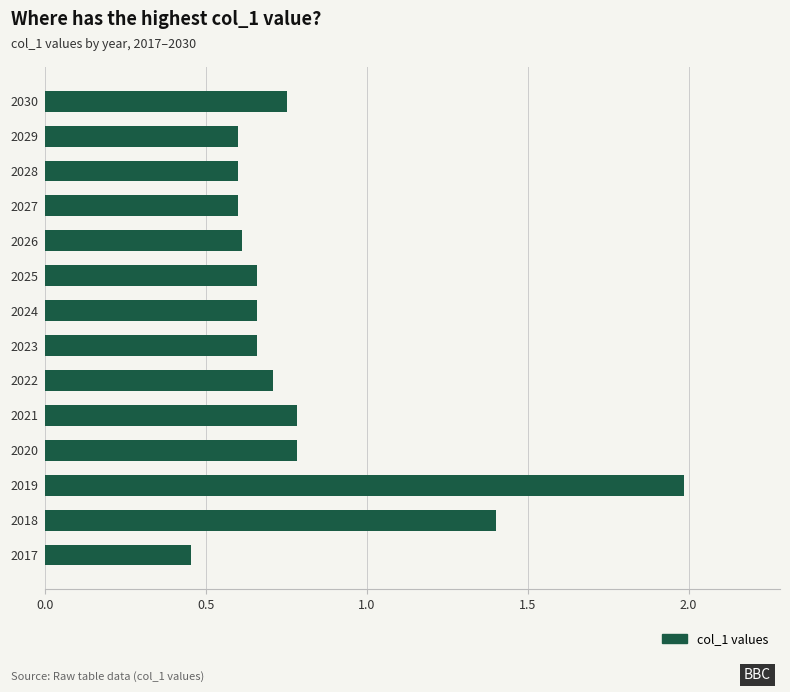

What is the difference between the maximum and minimum values?

1.5